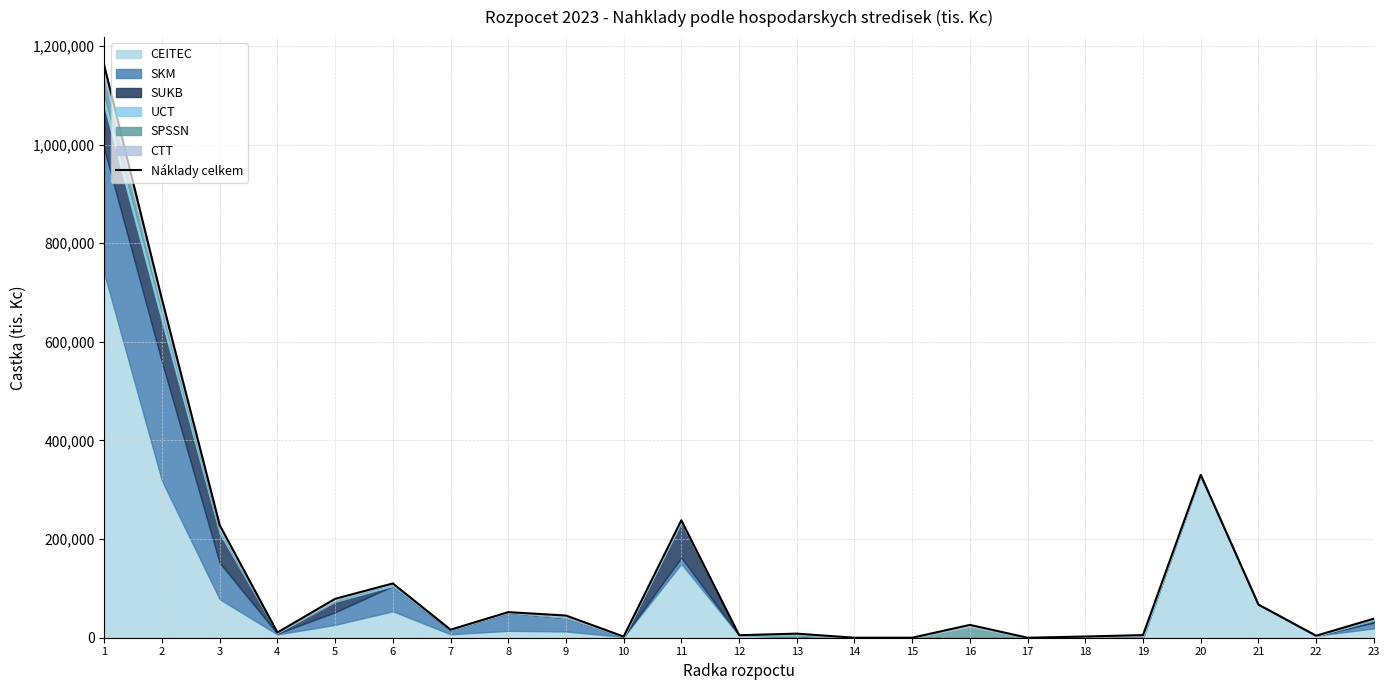

Rank the categories by value from lowest to highest.

14, 15, 17, 10, 18, 22, 12, 19, 13, 4, 7, 16, 23, 9, 8, 21, 5, 6, 3, 11, 20, 2, 1